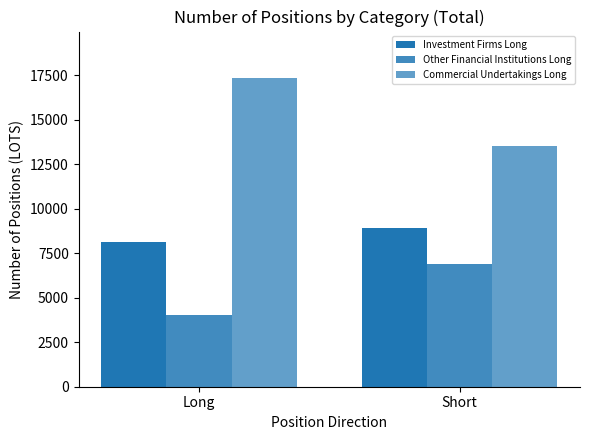

Does the chart contain stacked bars?

No